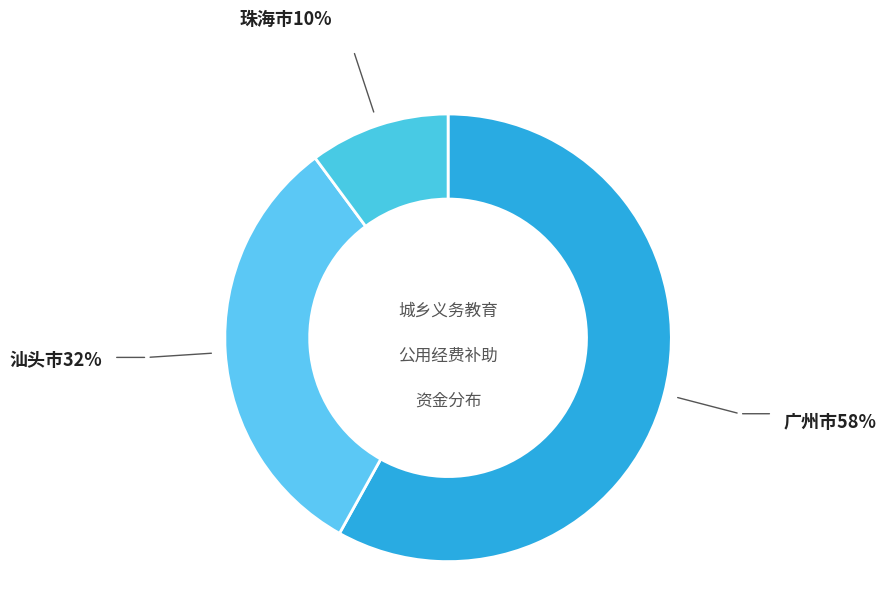

Count the number of slices in the pie.

3